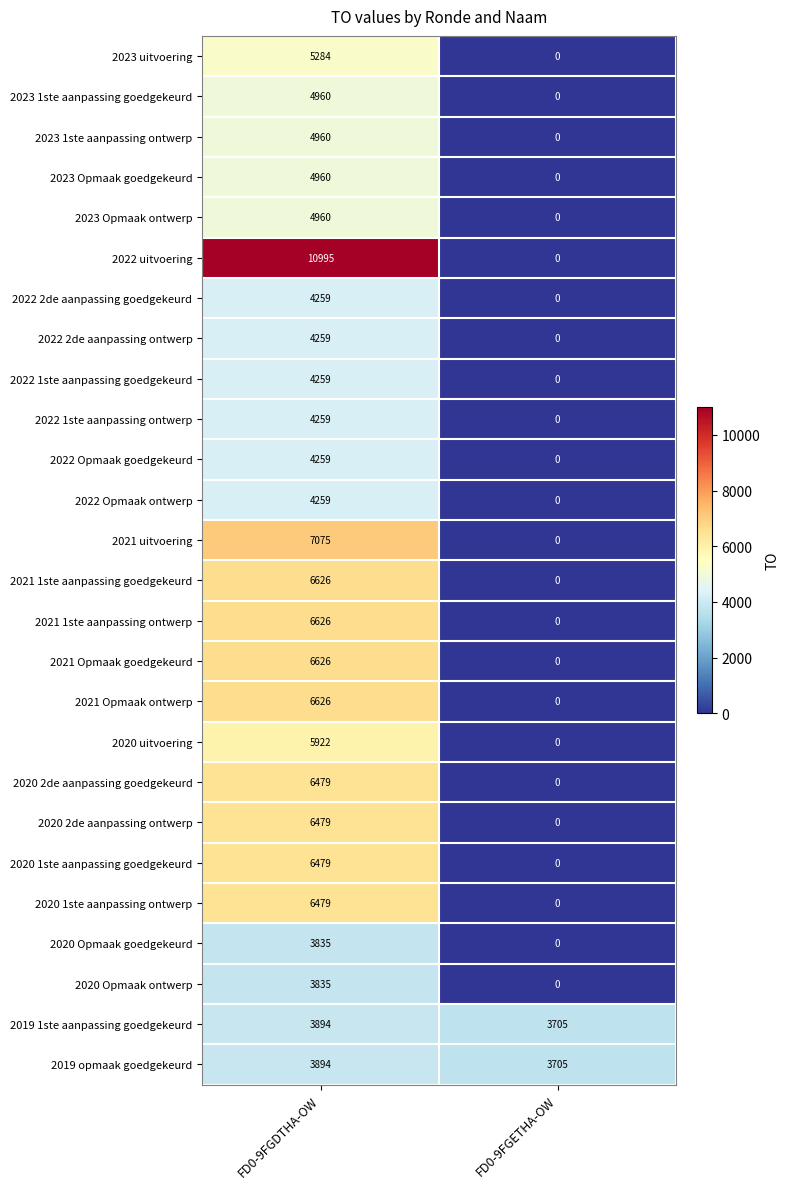

At which category is the sum across all series the highest?

FD0-9FGDTHA-OW